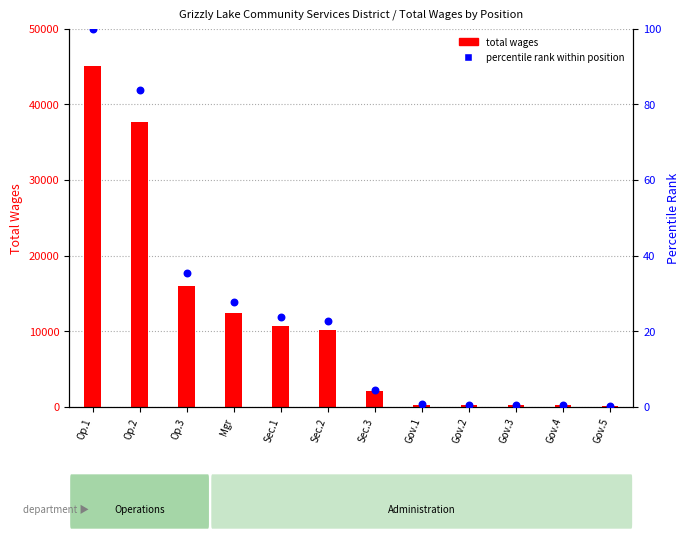

Which series has the largest Y range (max minus min)?

total wages